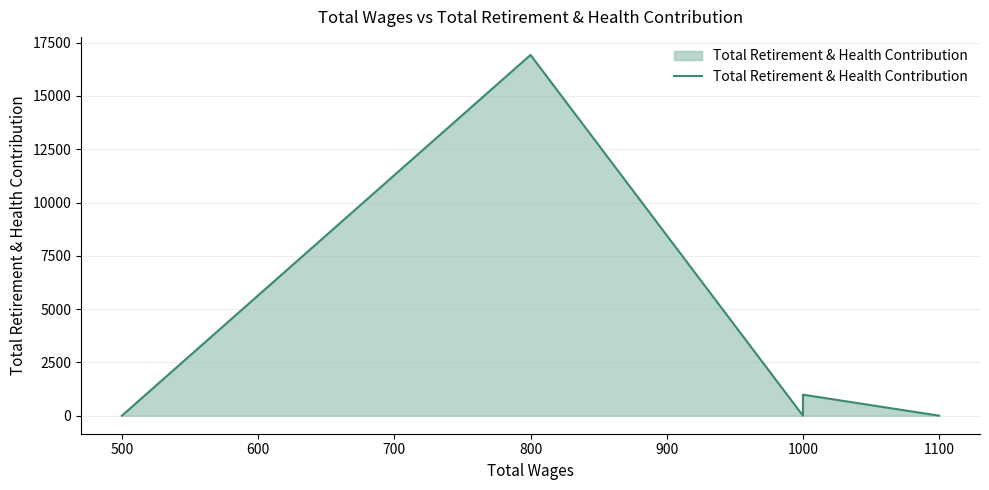

The chart shows a value of -11226 at 1000. True or false?

False